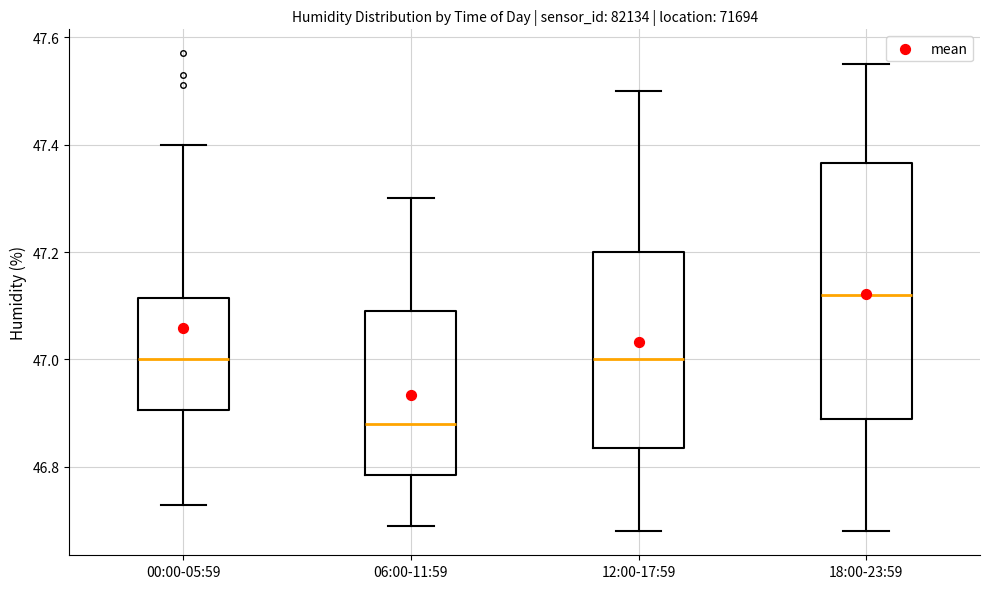

Reading left to right, transcribe this box plot: for each box, give where its median line is, the range the box spans, and where its two whiskers end, as read against the y-axis. The values are not printed on the chart, so give them approximately, as read against the axis.

00:00-05:59: median 47.00, box 46.90 to 47.12, whiskers 46.74 to 47.40
06:00-11:59: median 46.88, box 46.78 to 47.10, whiskers 46.70 to 47.30
12:00-17:59: median 47.00, box 46.84 to 47.20, whiskers 46.68 to 47.50
18:00-23:59: median 47.12, box 46.90 to 47.36, whiskers 46.68 to 47.56